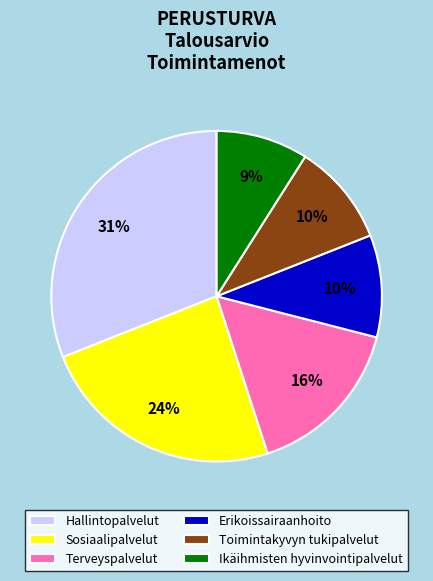

Which category has the biggest portion of the pie?

Hallintopalvelut